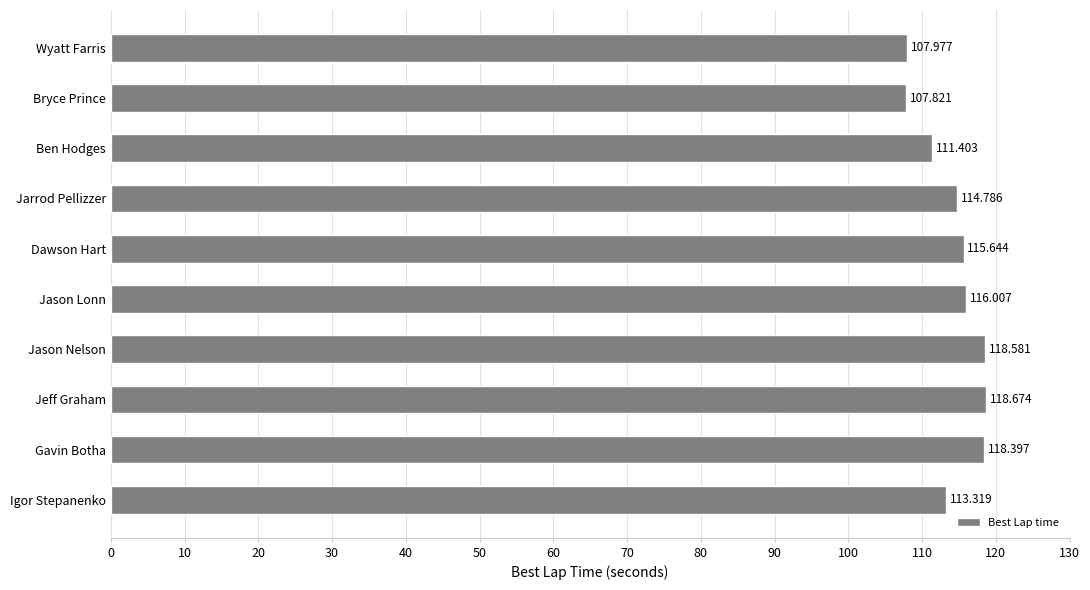

Rank the categories by value from highest to lowest.

Jeff Graham, Jason Nelson, Gavin Botha, Jason Lonn, Dawson Hart, Jarrod Pellizzer, Igor Stepanenko, Ben Hodges, Wyatt Farris, Bryce Prince